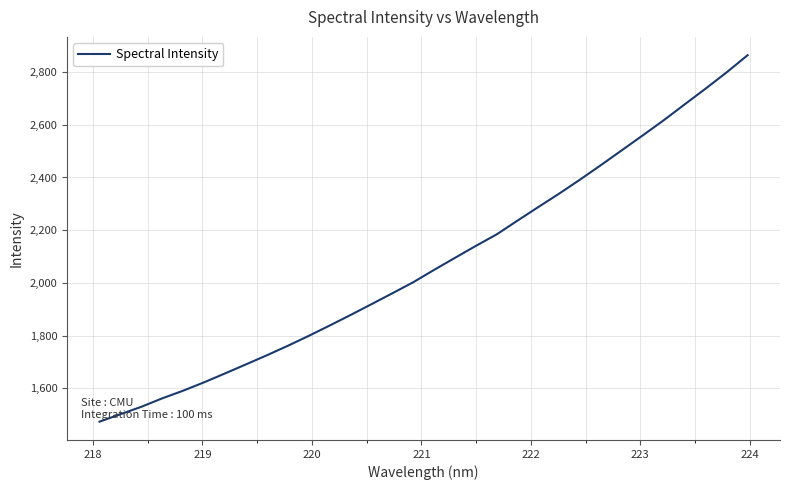

What is the greatest value displayed?

2864.1